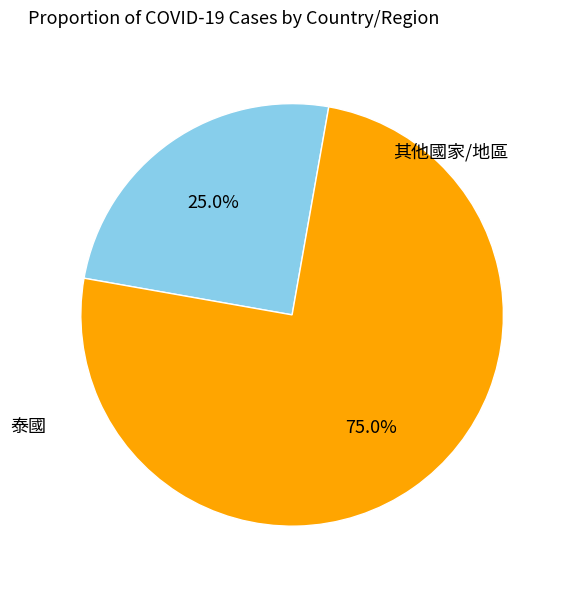

Is there a majority slice in this chart?

Yes